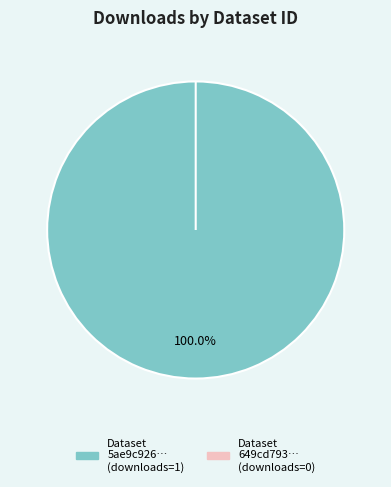

Combined, what portion of the pie is 649cd793078190ea9e217700 and 5ae9c926c8d8c9146a44cc8e?

100.0%